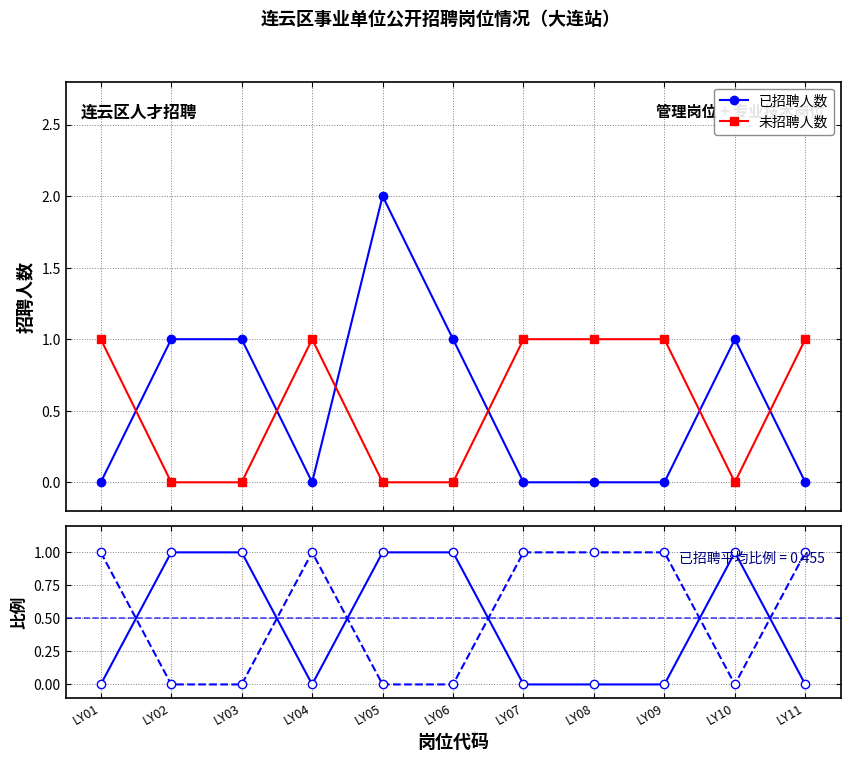

The value of 已招聘比例 at LY05 is 1. True or false?

True